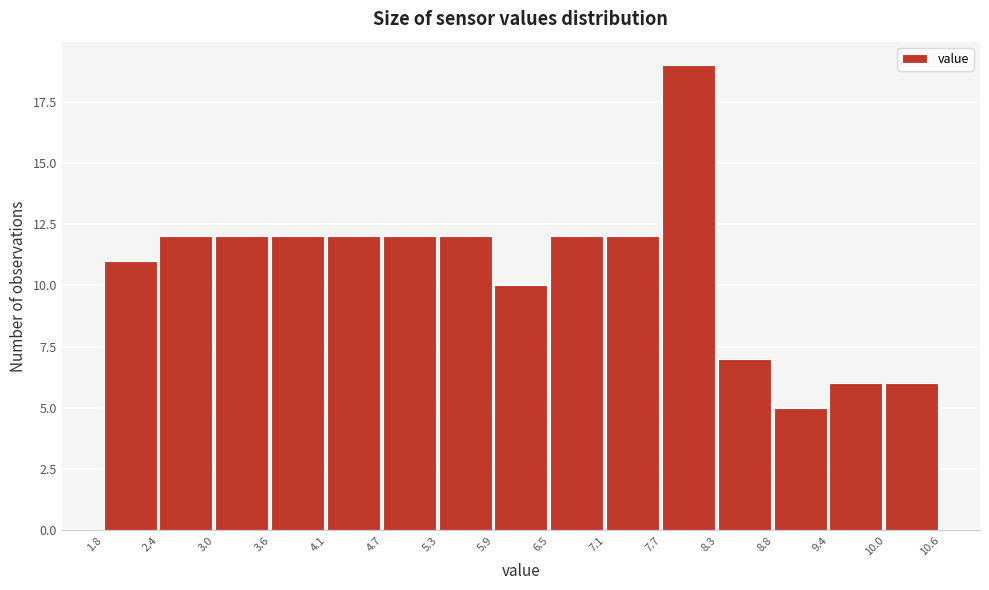

Reading left to right, list every bar in this chart as the range it spans on the x-axis followed by its height. The values are not printed on the chart, so give them approximately, as read against the axis.

1.8 to 2.4: 11
2.4 to 3.0: 12
3.0 to 3.6: 12
3.6 to 4.1: 12
4.1 to 4.7: 12
4.7 to 5.3: 12
5.3 to 5.9: 12
5.9 to 6.5: 10
6.5 to 7.1: 12
7.1 to 7.7: 12
7.7 to 8.3: 19
8.3 to 8.8: 7
8.8 to 9.4: 5
9.4 to 10.0: 6
10.0 to 10.6: 6